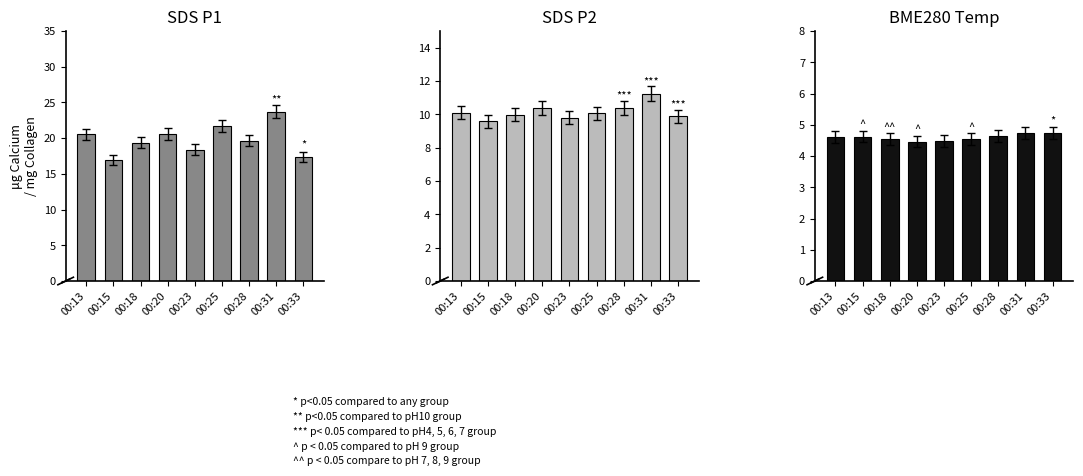

List the series in order of their overall mean, highest first.

SDS_P1, SDS_P2, BME280_temperature